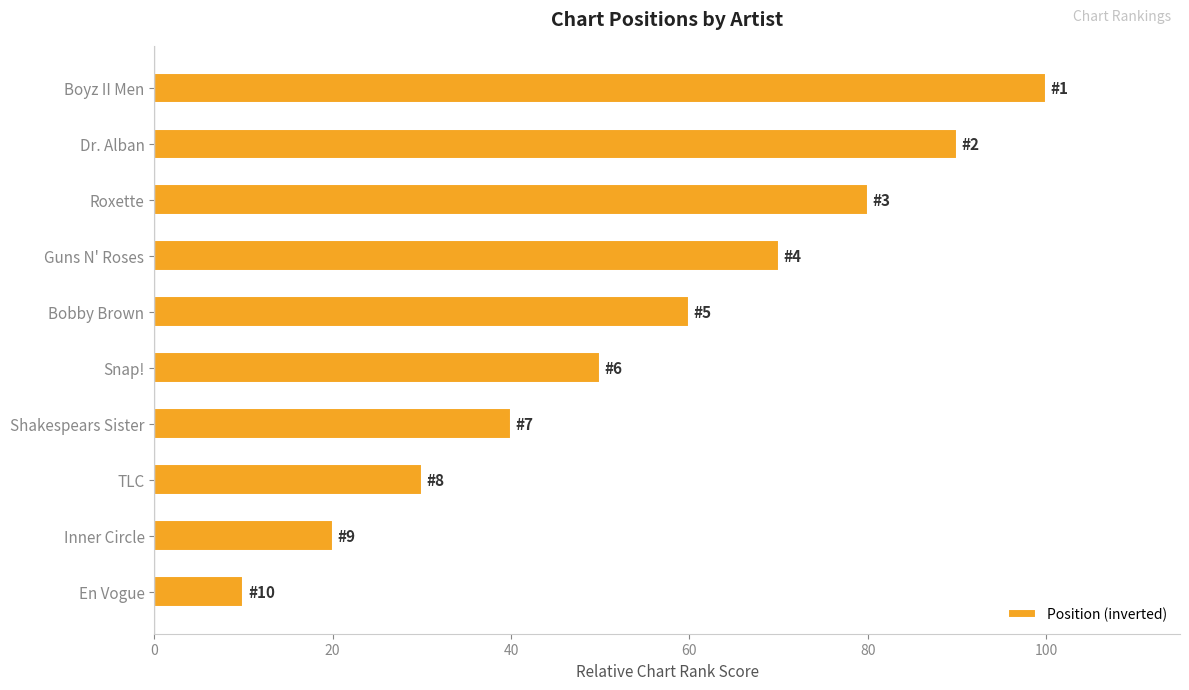

How many data points are less than 60?

5